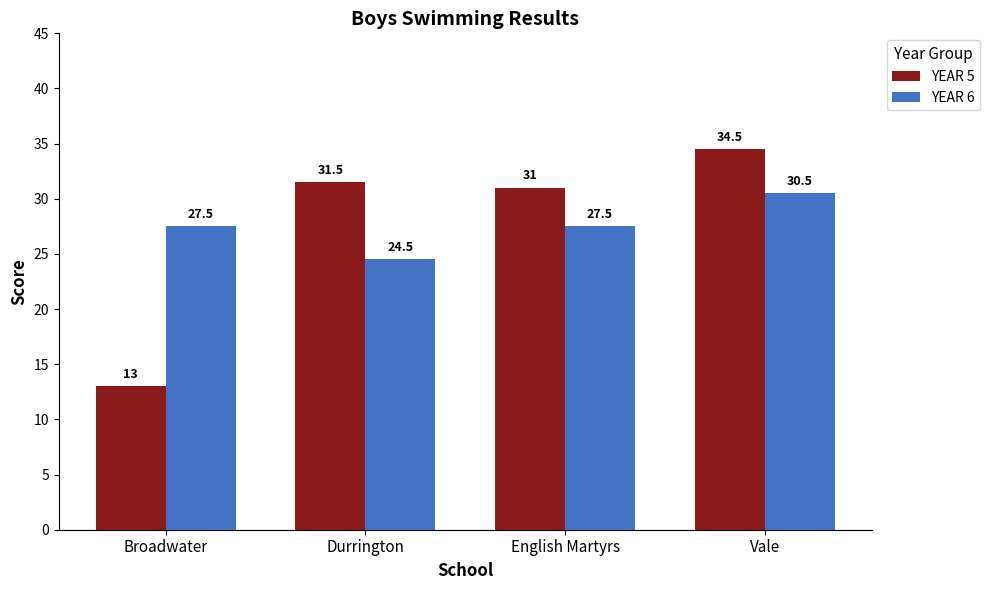

The YEAR 6 series shows 12.6 at Durrington. True or false?

False